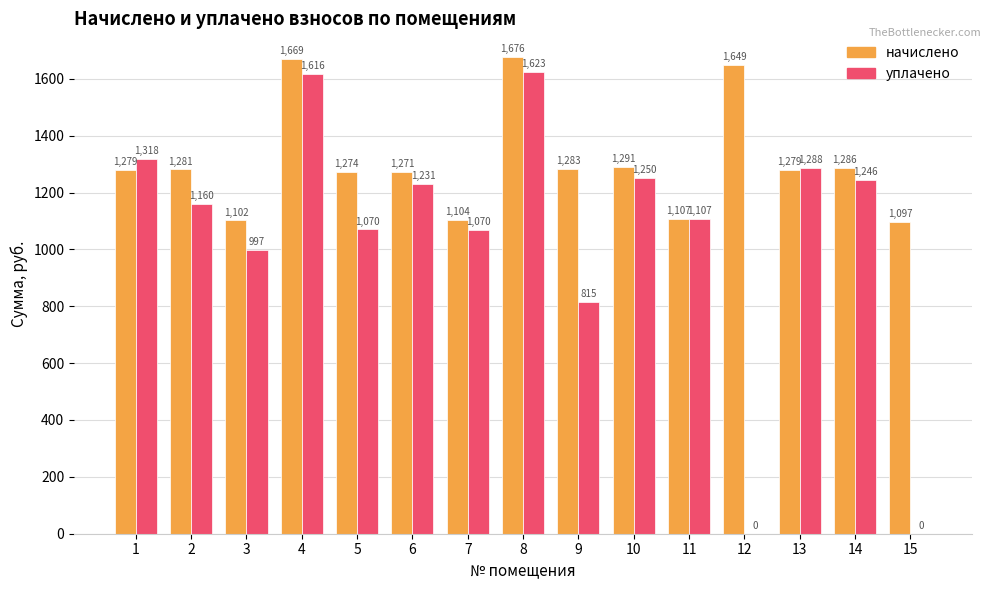

At which label is начислено closest to 1386?

10